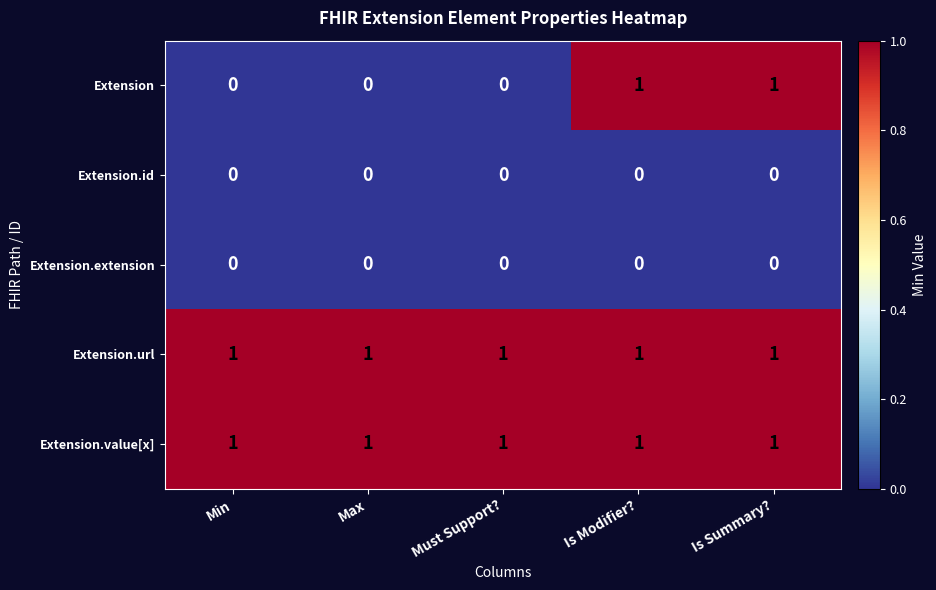

The Extension.extension series shows 0 at Must Support?. True or false?

True